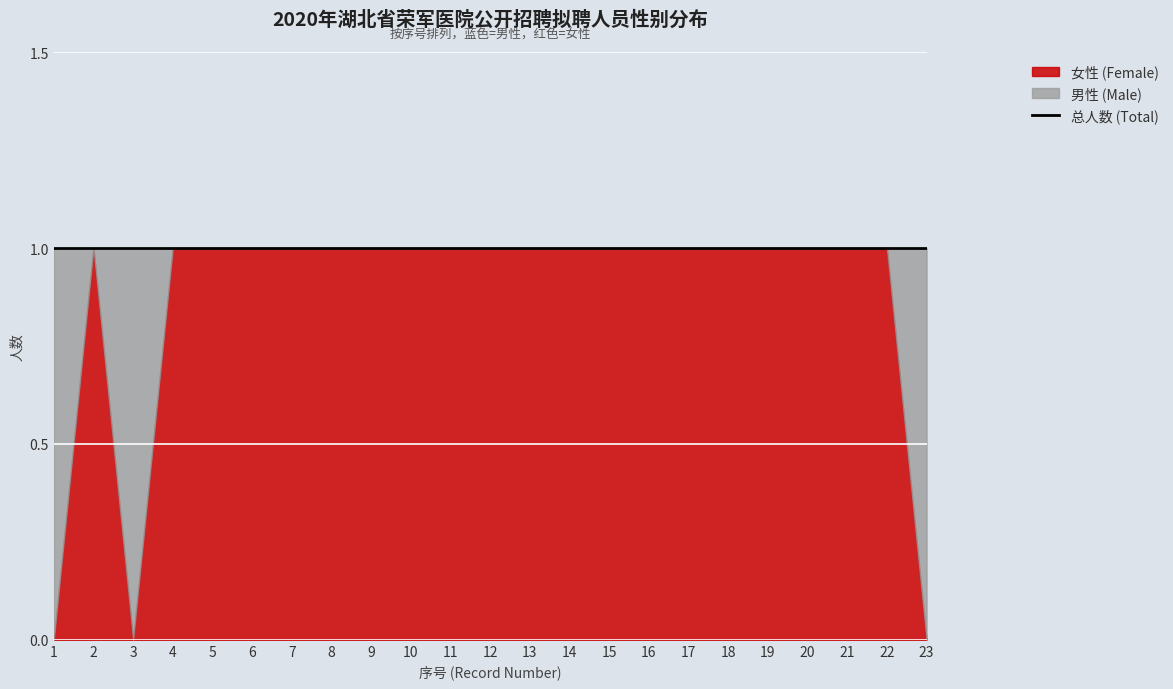

Is it true that 女性 (Female) equals 1 at 11?

True